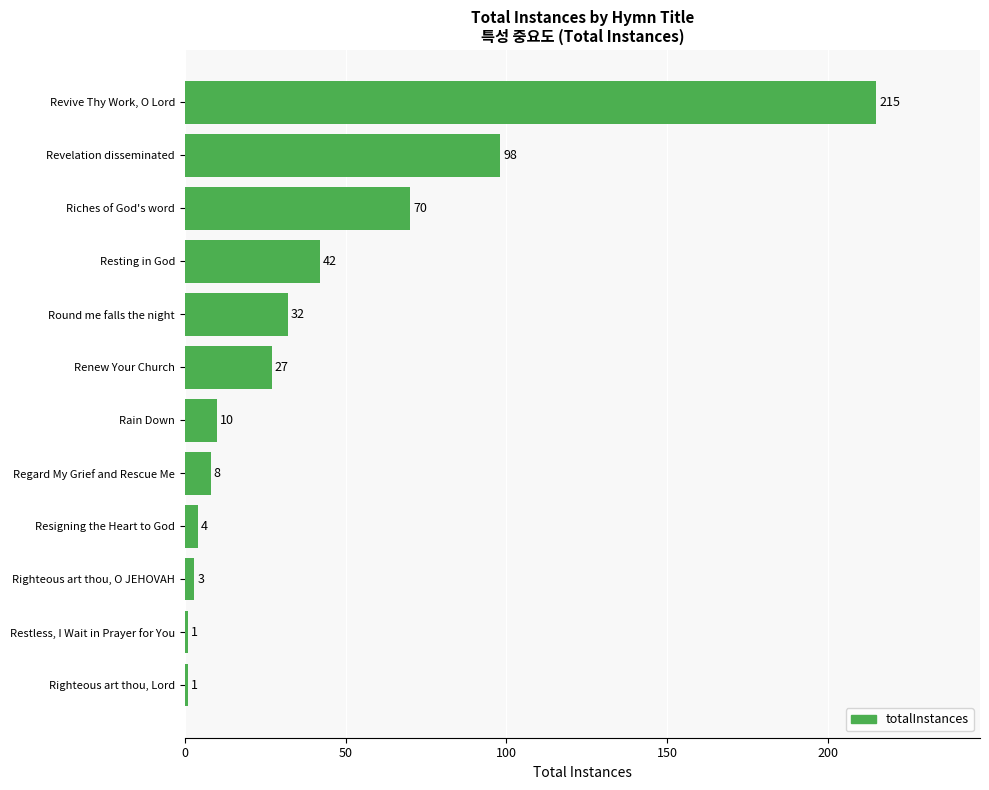

How many distinct data groups are displayed?

1